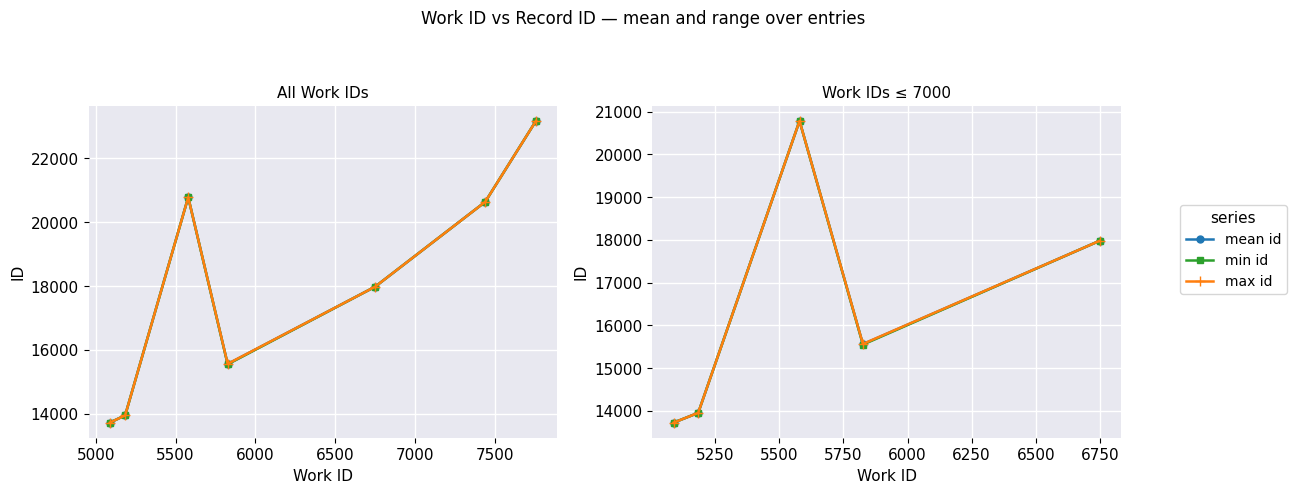

True or false: max id and min id intersect in this chart.

False